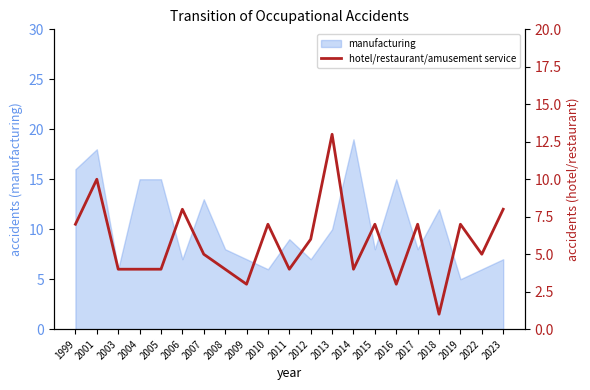

Where is the first local minimum?

2009